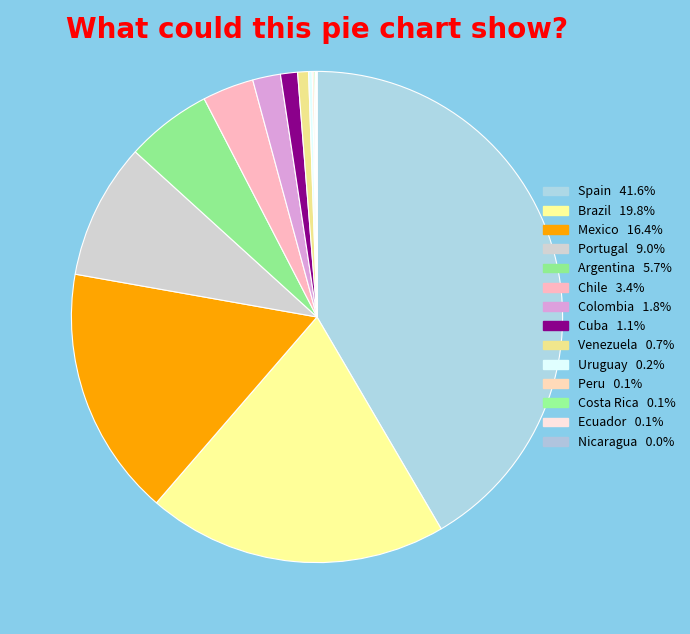

Rank the categories by value from highest to lowest.

Spain, Brazil, Mexico, Portugal, Argentina, Chile, Colombia, Cuba, Venezuela, Uruguay, Peru, Costa Rica, Ecuador, Nicaragua